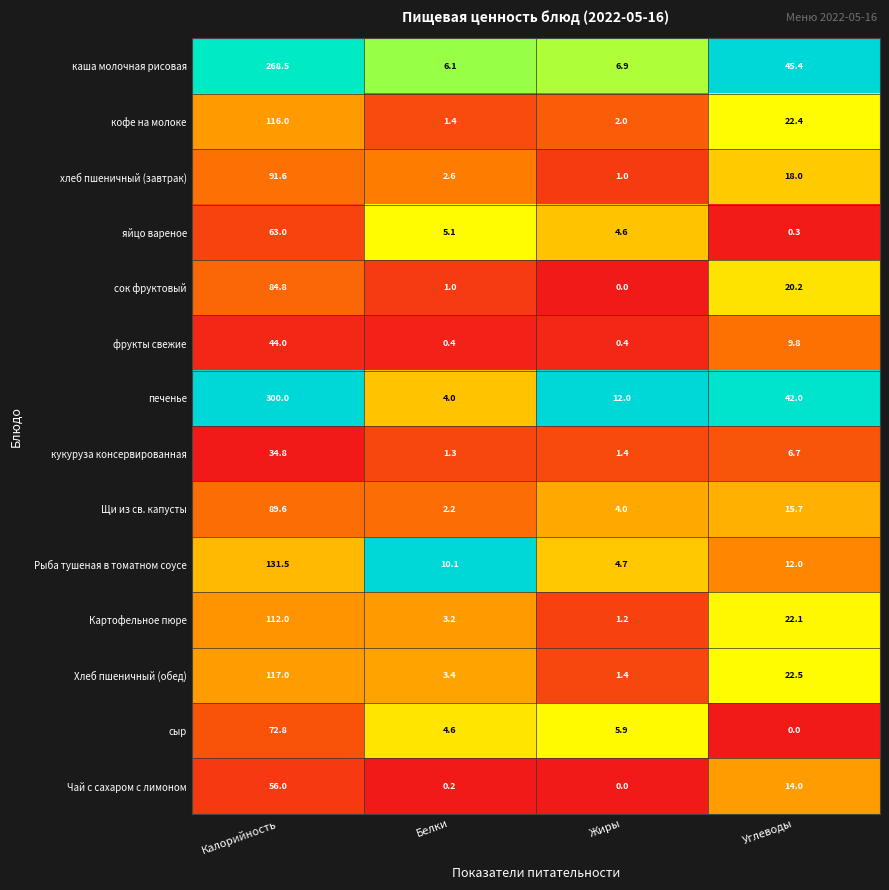

True or false: Рыба тушеная в томатном соусе has a value of 12.0 at Углеводы.

True